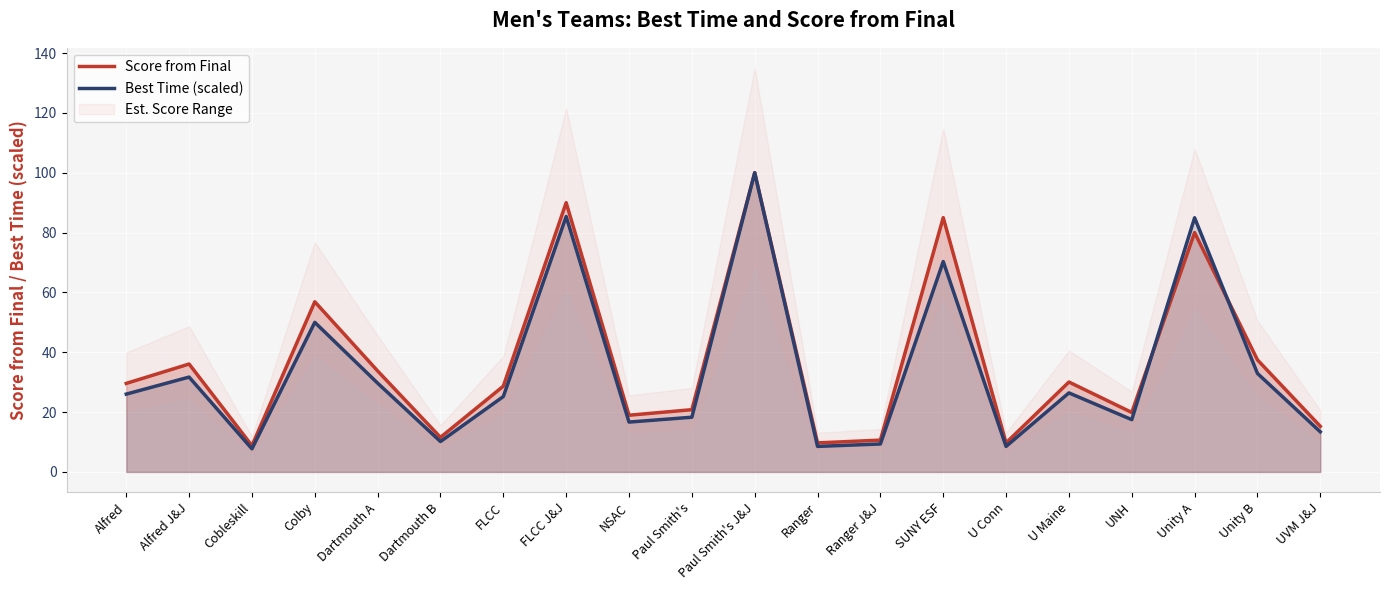

What is the value of the Score from Final point at the 20th from the left?

15.3